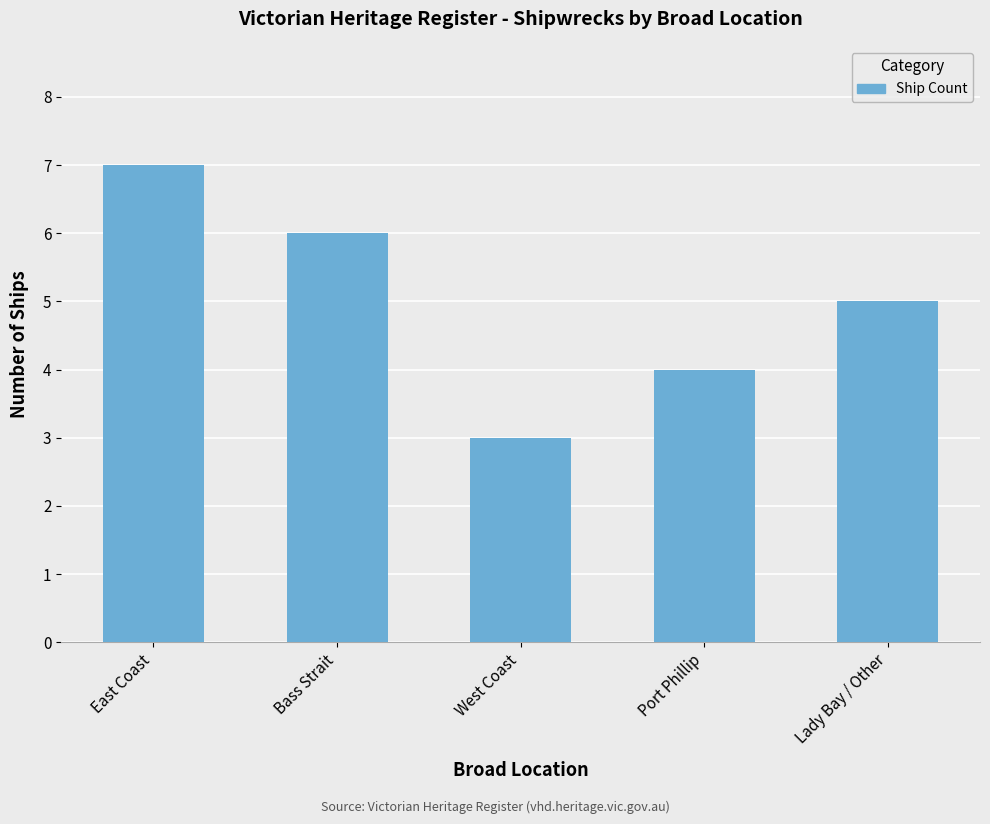

List the labels in order of value, smallest first.

West Coast, Port Phillip, Lady Bay / Other, Bass Strait, East Coast